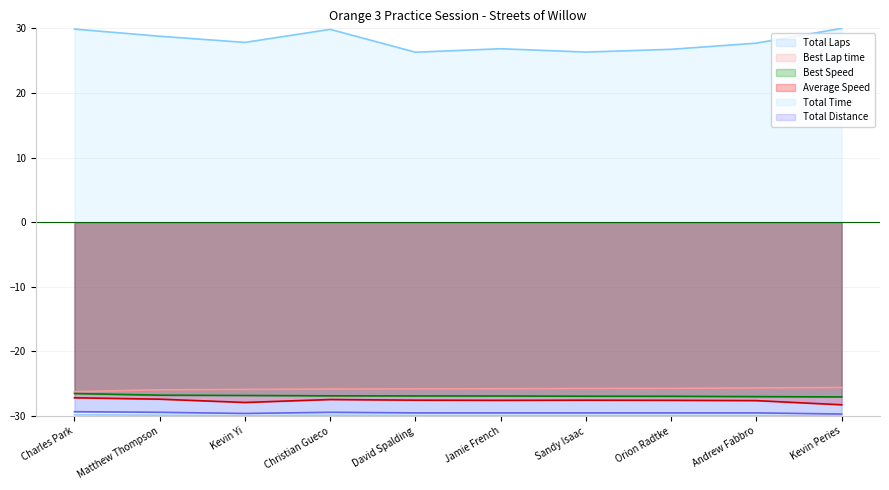

What is the sum of the Best Lap time values at Matthew Thompson and Andrew Fabbro?

-51.6